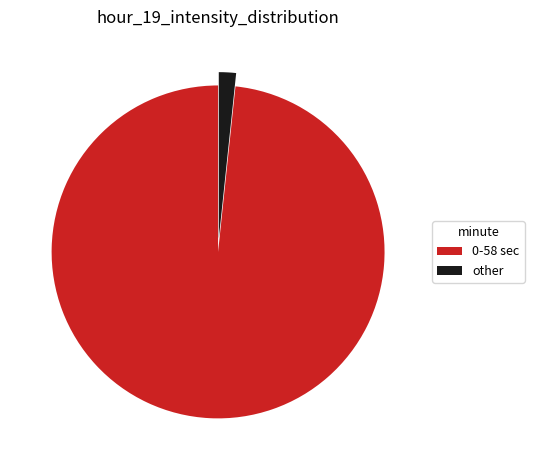

How many segments does this pie chart have?

2